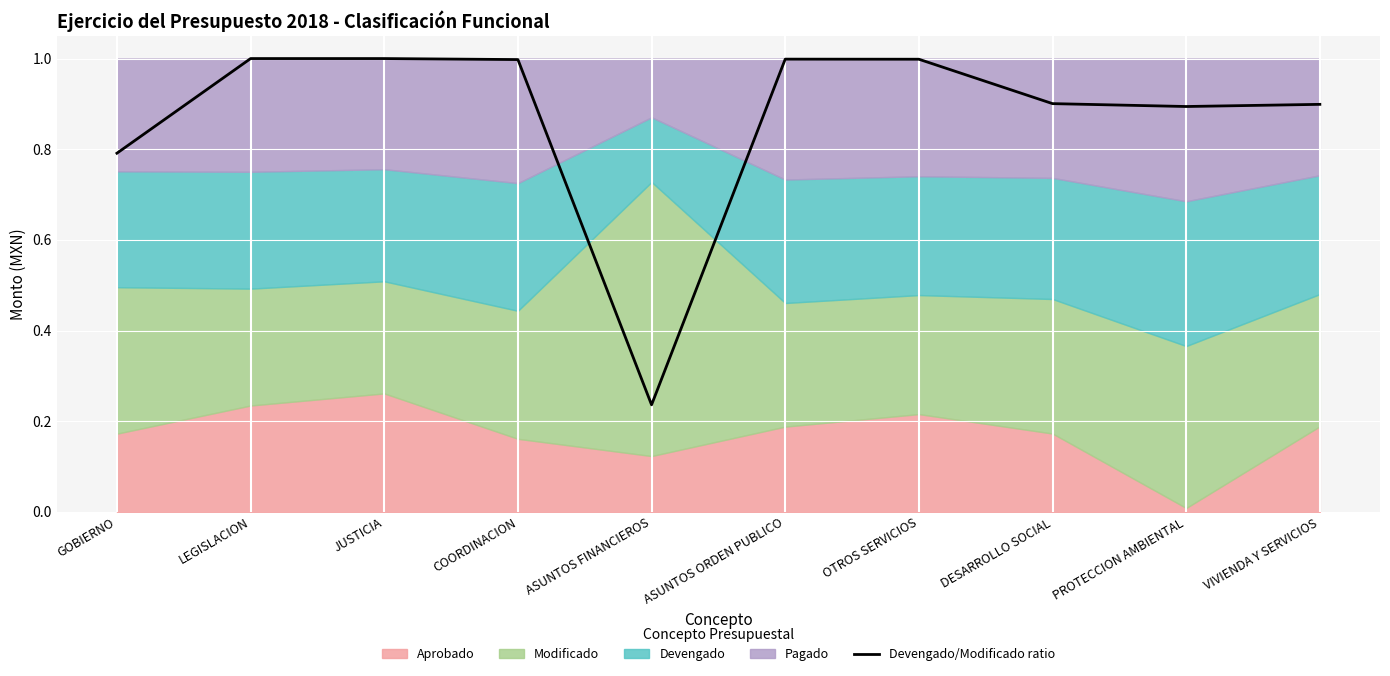

Rank the categories by value from lowest to highest.

ASUNTOS FINANCIEROS, GOBIERNO, PROTECCION AMBIENTAL, VIVIENDA Y SERVICIOS, DESARROLLO SOCIAL, COORDINACION, OTROS SERVICIOS, ASUNTOS ORDEN PUBLICO, LEGISLACION, JUSTICIA